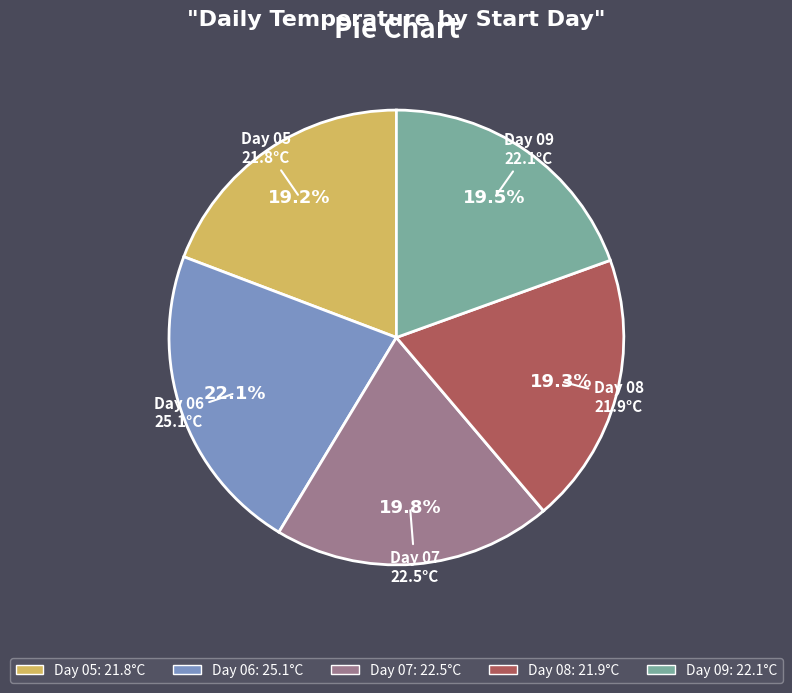

Is there any slice that represents more than half of the pie?

No